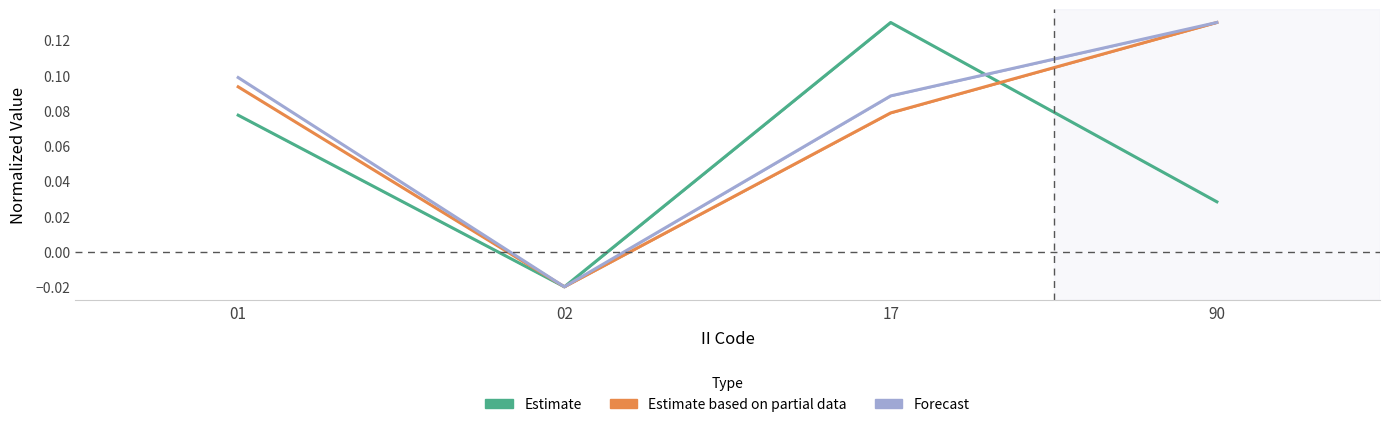

True or false: Estimate based on partial data has more than 0 points higher than both neighbors.

False